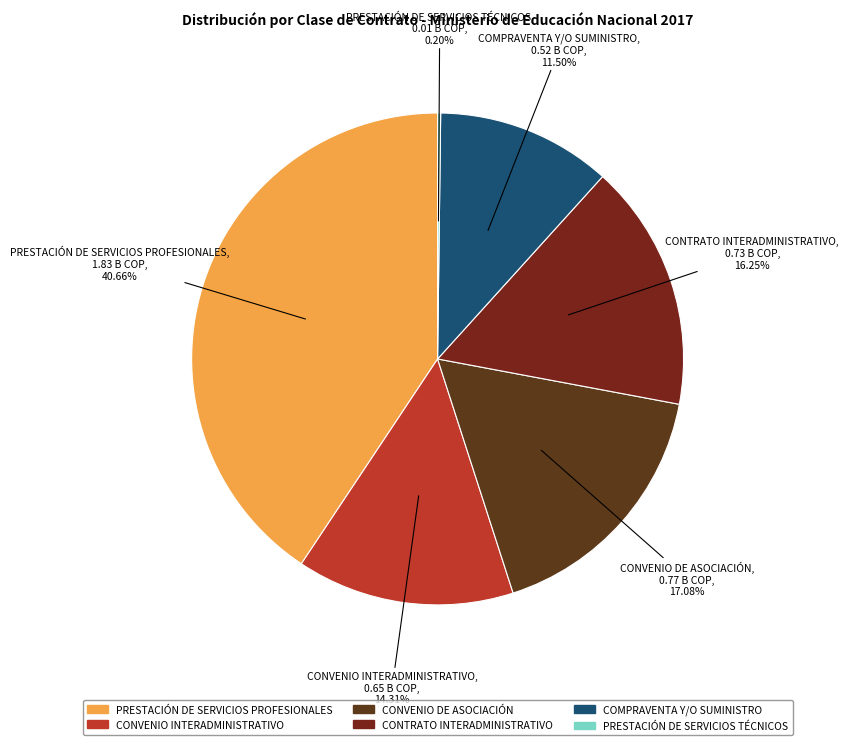

Which slice is the largest?

PRESTACIÓN DE SERVICIOS PROFESIONALES